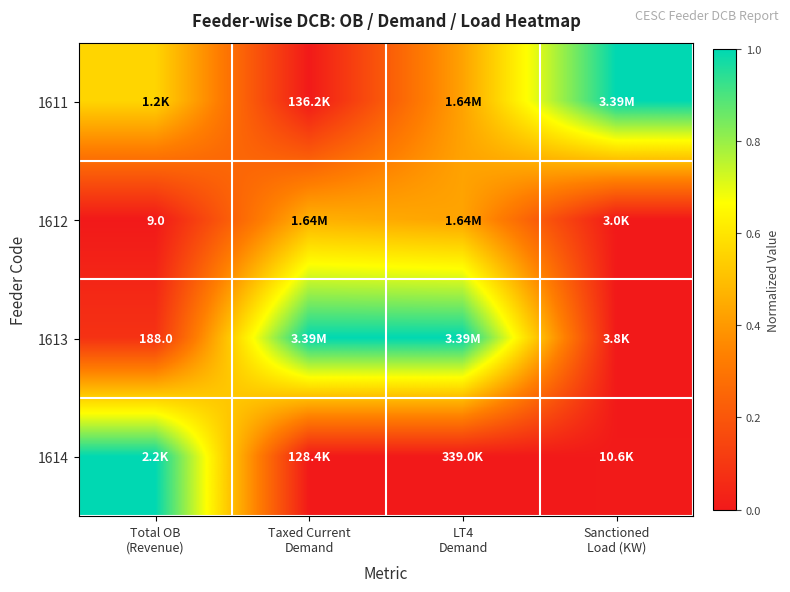

What is the spread (max minus min) of values at Sanctioned
Load (KW)?

1.0